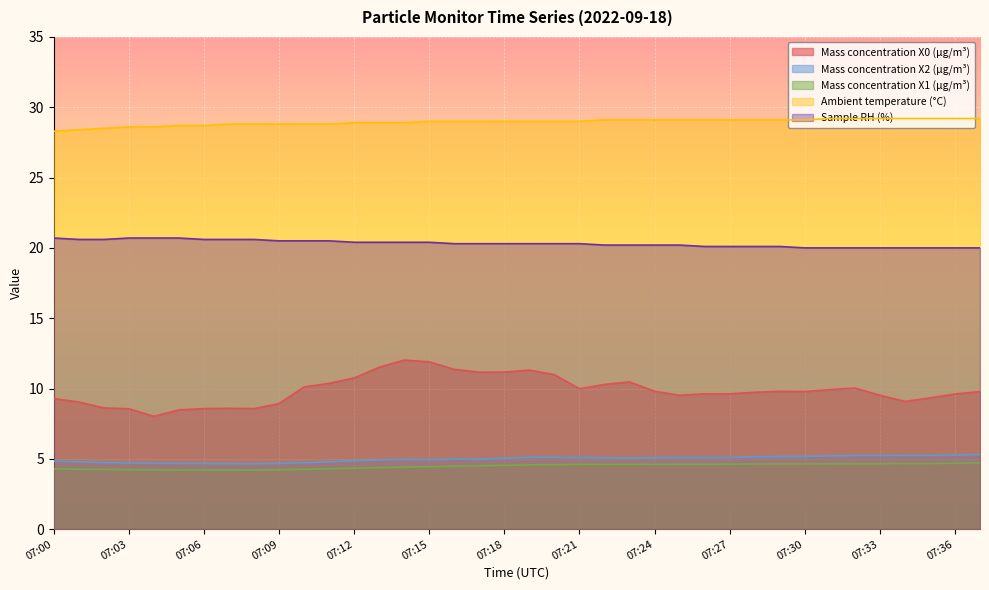

What is the sum of all Ambient temperature (°C) values?

1099.8